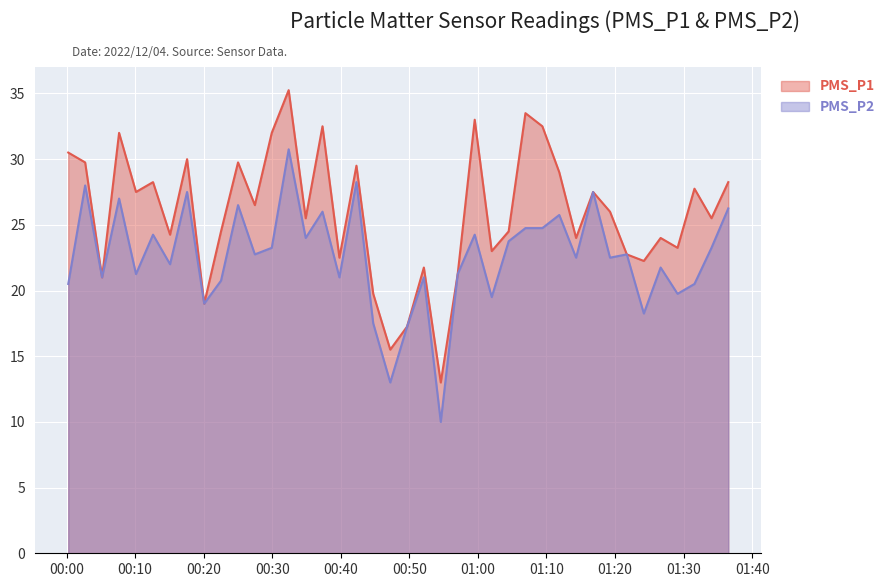

Between 2022/12/04 00:44:44 and 2022/12/04 01:19:16, which series saw the biggest shift?

PMS_P1